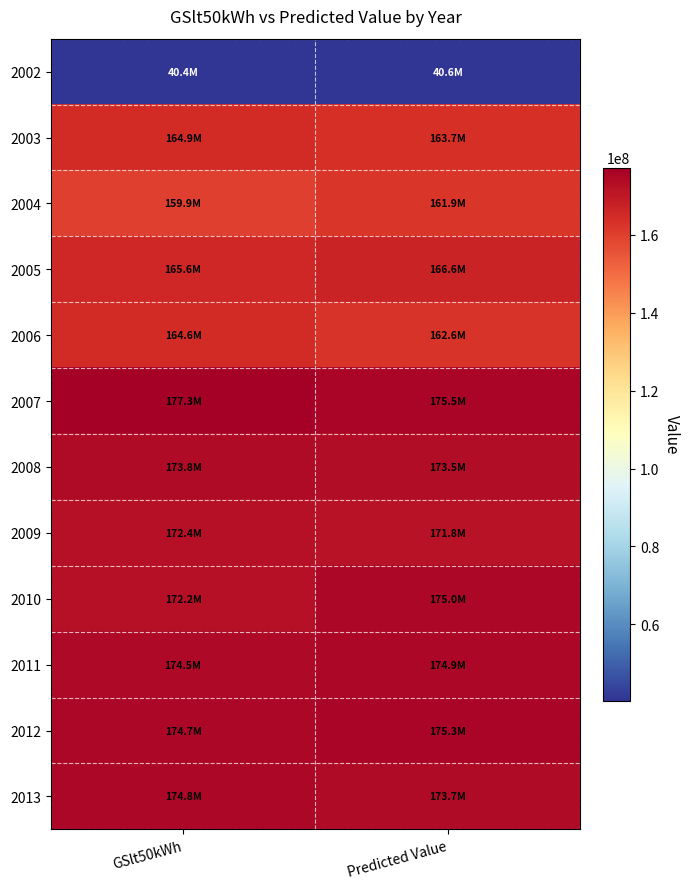

At how many categories does at least one series exceed 46622599?

2